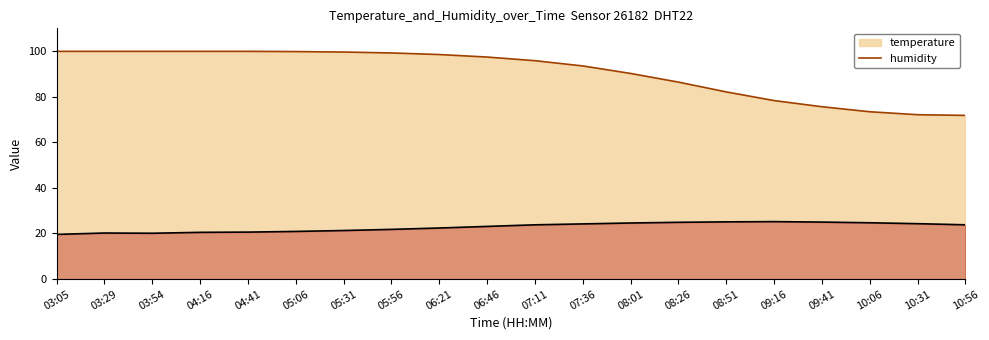

Which series has the widest spread of values?

humidity